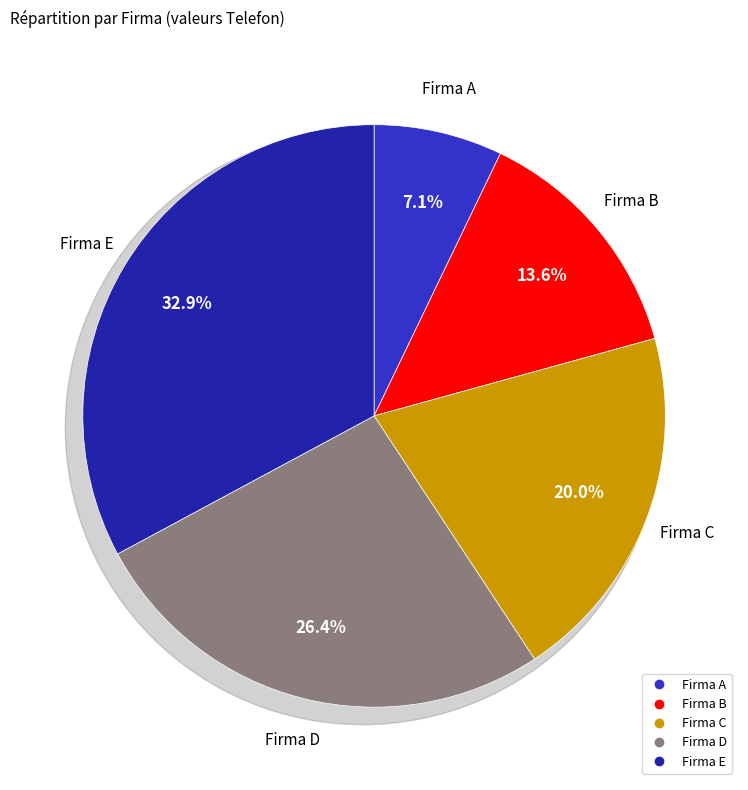

Which has a higher value, Firma E or Firma D?

Firma E